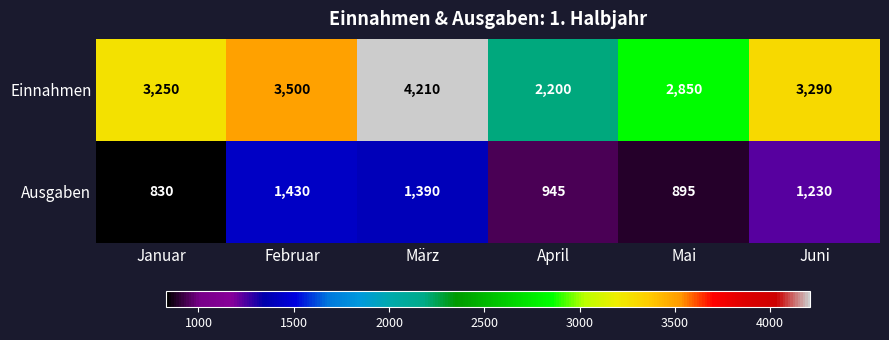

What is the average value of the Einnahmen series?

3217